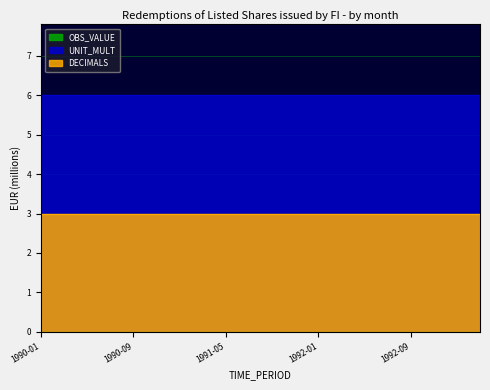

What is the value of the UNIT_MULT point at the 4th from the left?

6